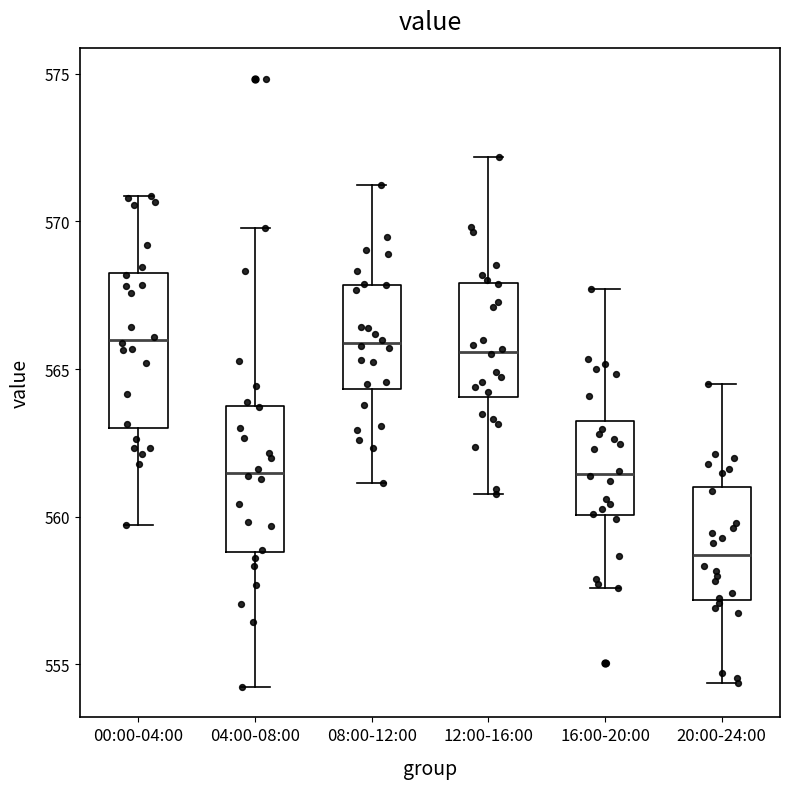

Where does the lower whisker of the box for 04:00-08:00 end on the y-axis? The values are not printed on the chart, so give them approximately, as read against the axis.

554.0